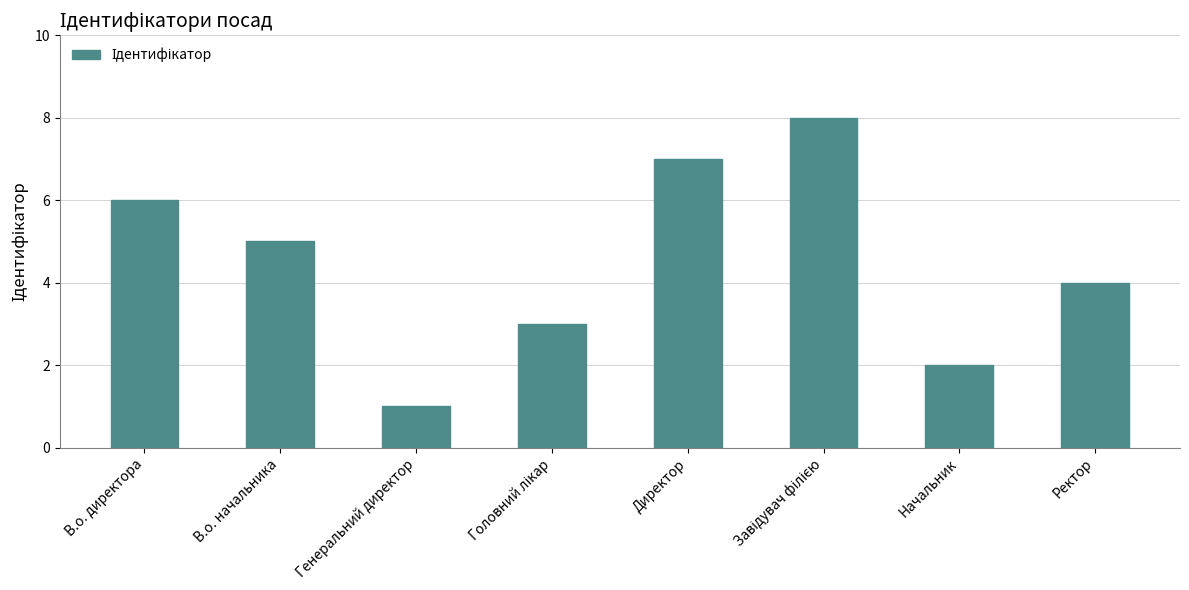

Are the bars grouped side by side (vs. stacked)?

No